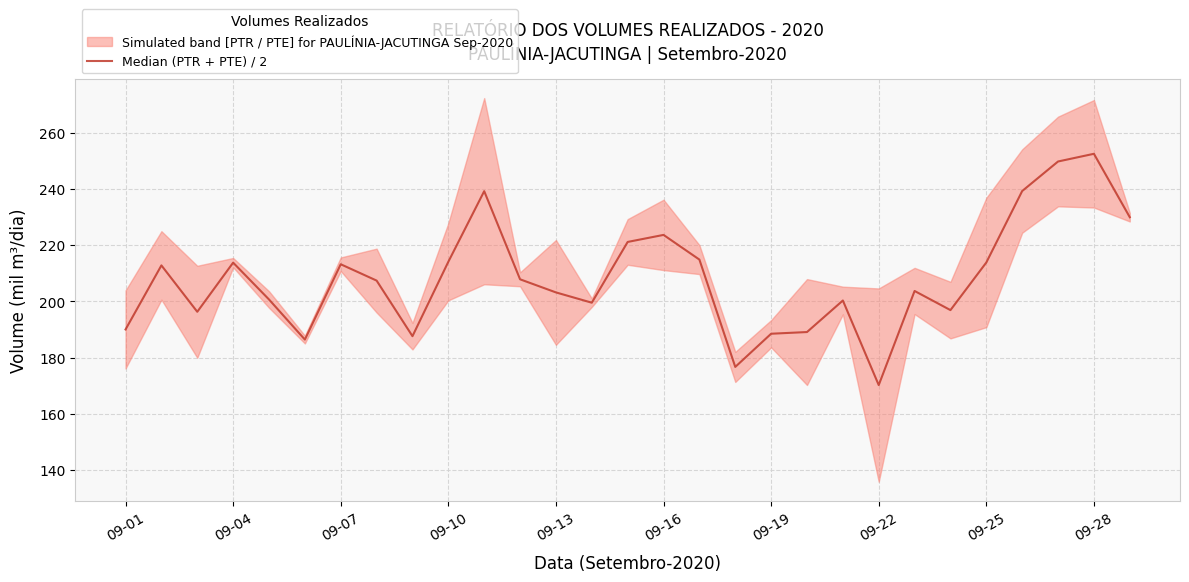

True or false: the data has more than 2 interior local peaks.

True